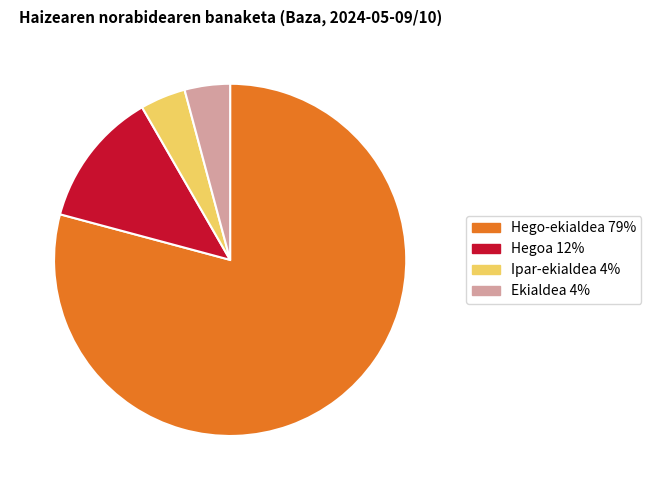

True or false: Hegoa accounts for 6% of the total.

False